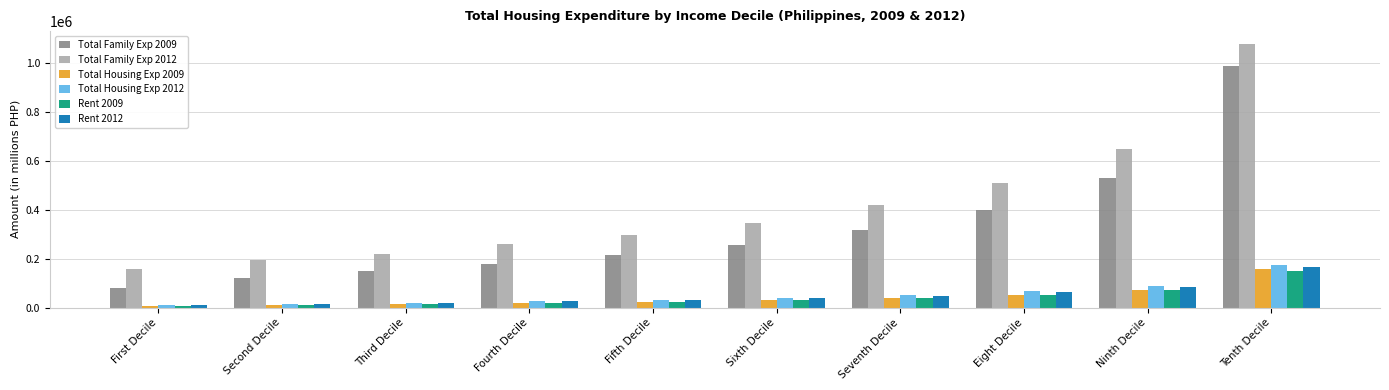

Between First Decile and Fourth Decile, which series saw the biggest shift?

Total Family Exp 2012